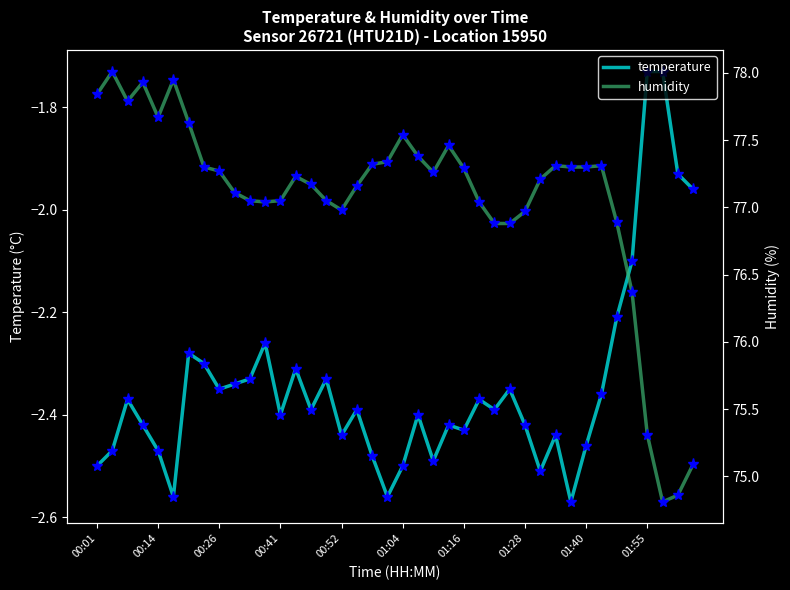

True or false: humidity and temperature cross at least once.

False